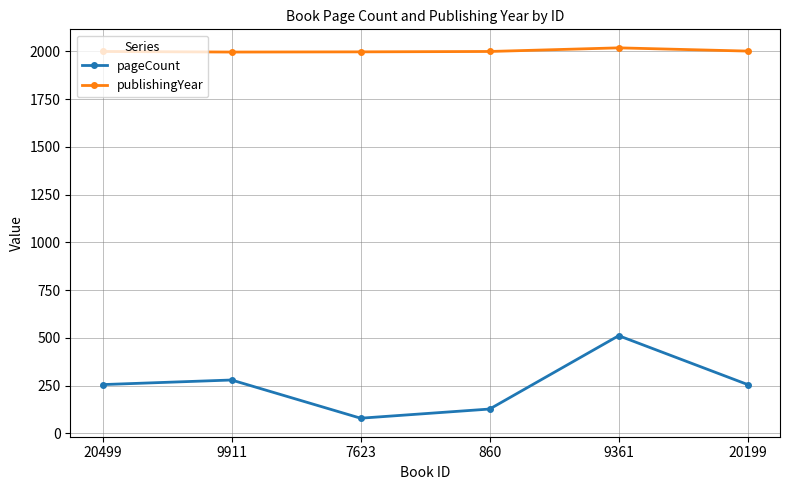

Rank the series at 860 from highest to lowest value.

publishingYear, pageCount